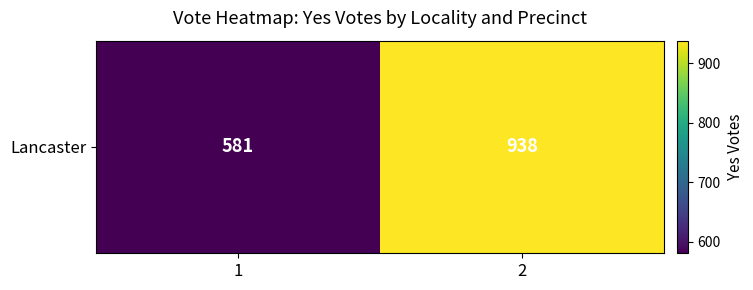

What is the ratio of the value at 1 to the value at 2?

0.6